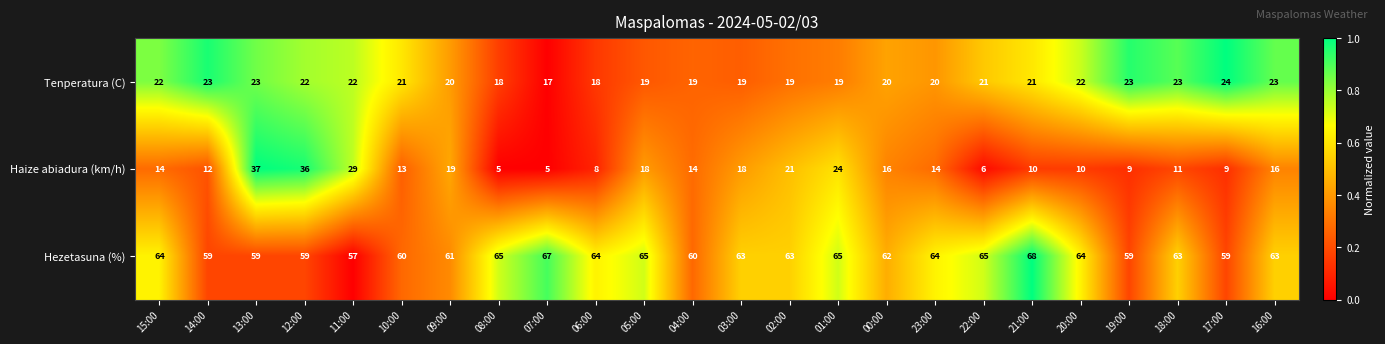

What is the sum of the Tenperatura (C) values at 04:00 and 19:00?

42